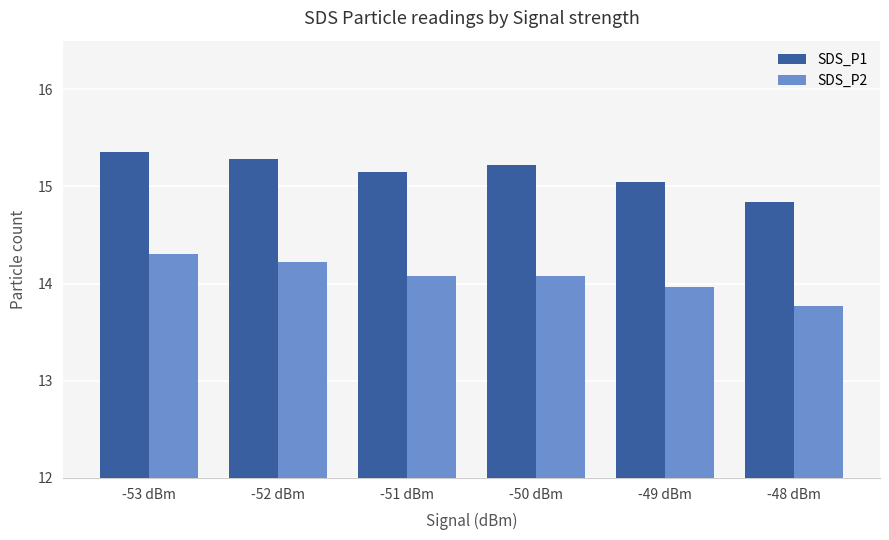

Where does the SDS_P1 series first go above 15?

-53 dBm